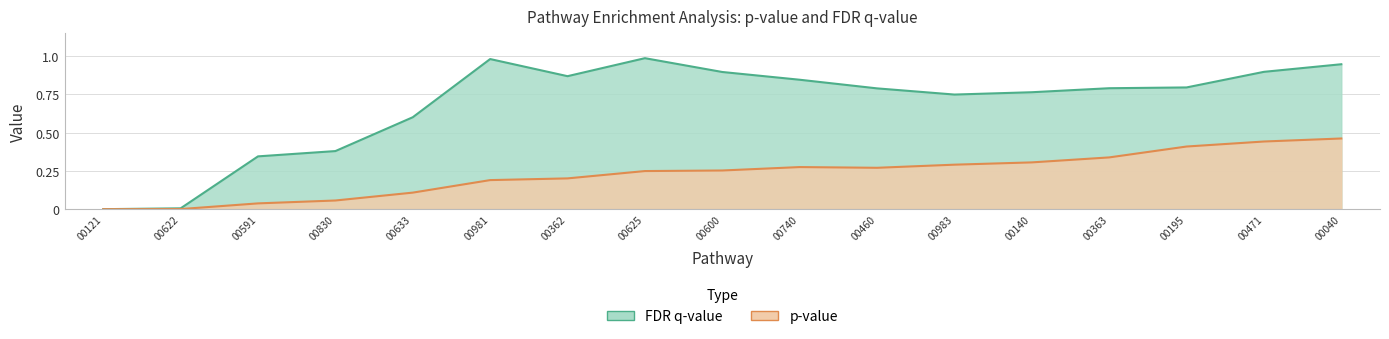

Where is the first local minimum for p-value?

00460